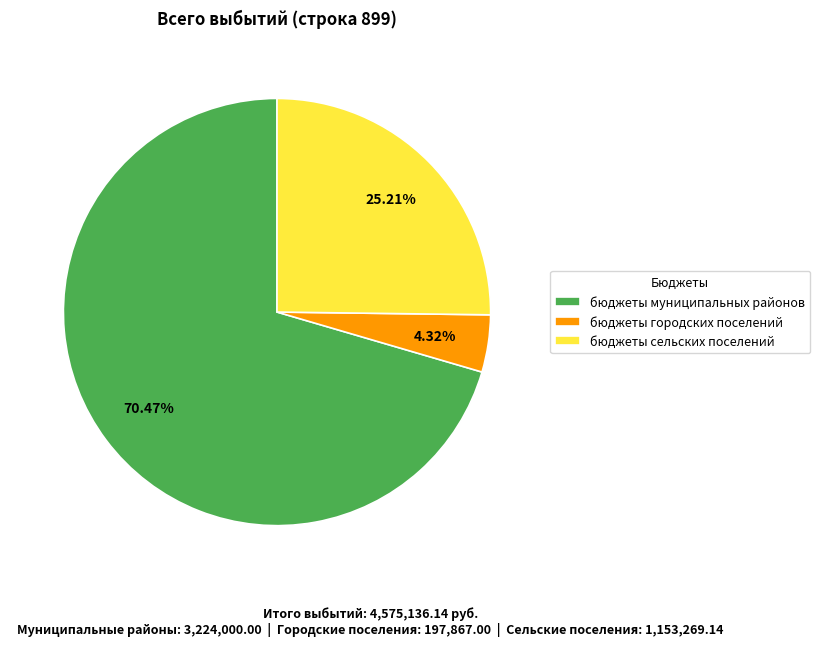

The бюджеты городских поселений slice represents 4% of the pie. True or false?

True